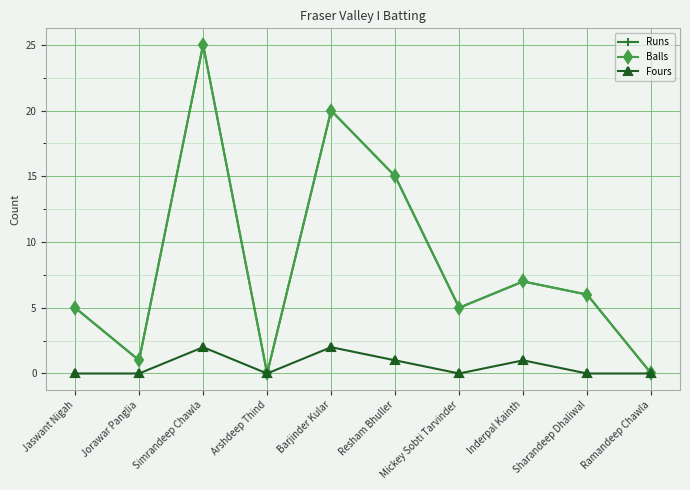

Is this an area chart (filled region under the line)?

No